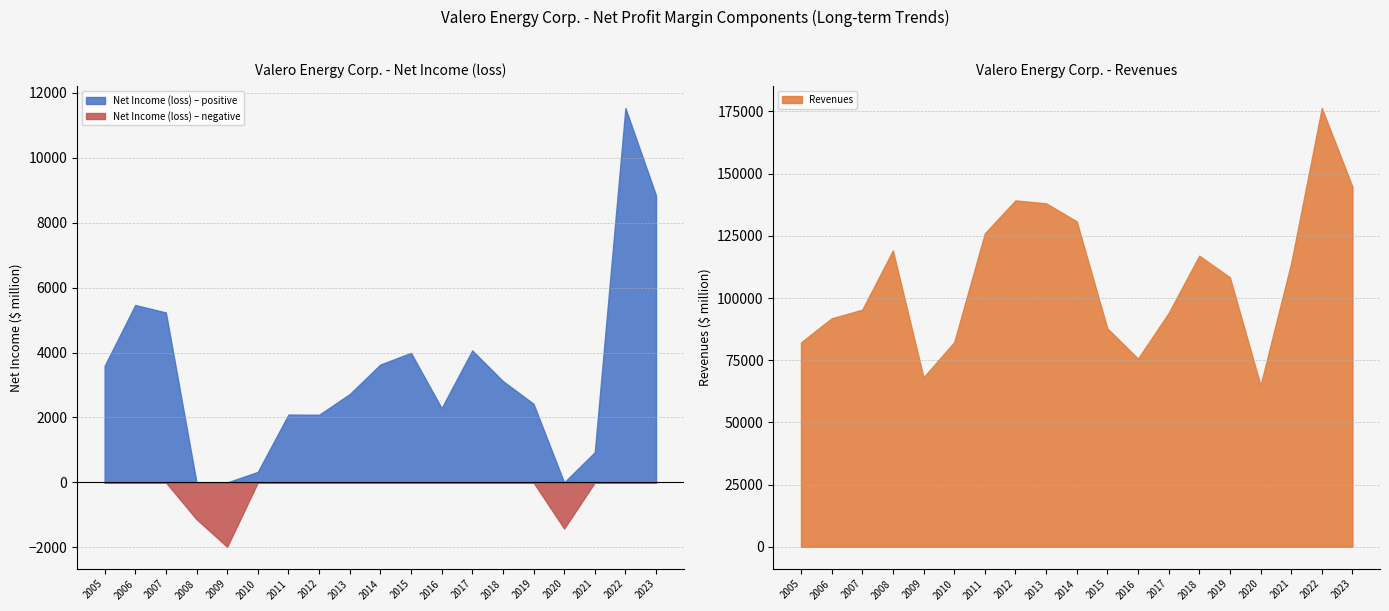

True or false: Net Income (loss) has a value of 2720 at 2013.

True